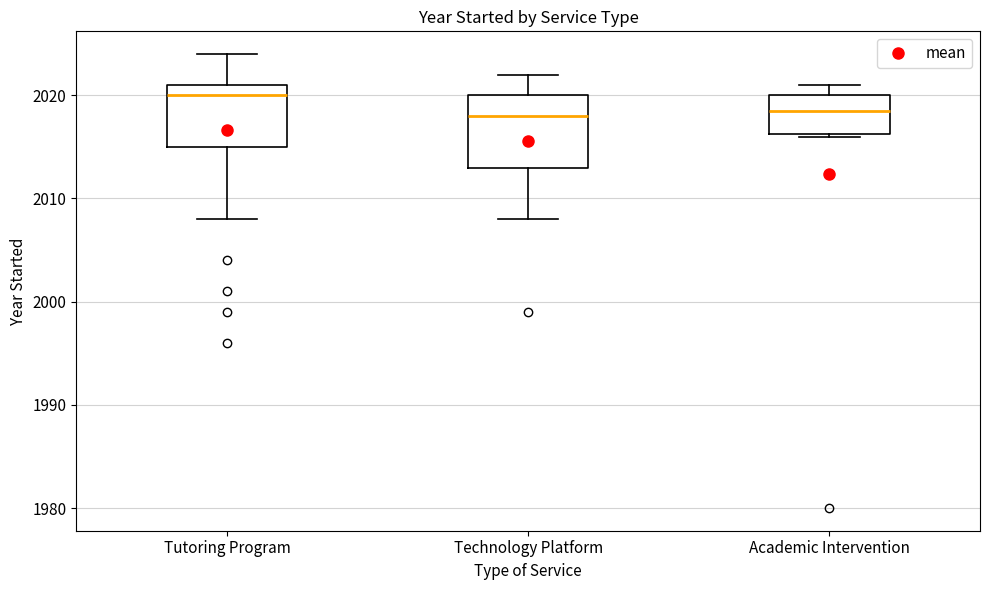

Reading left to right, read every box against the y-axis: the position of its median line, the range the box covers, and the ends of its whiskers. The values are not printed on the chart, so give them approximately, as read against the axis.

Tutoring Program: median 2020, box 2015 to 2021, whiskers 2008 to 2024
Technology Platform: median 2018, box 2013 to 2020, whiskers 2008 to 2022
Academic Intervention: median 2019, box 2016 to 2020, whiskers 2016 to 2021